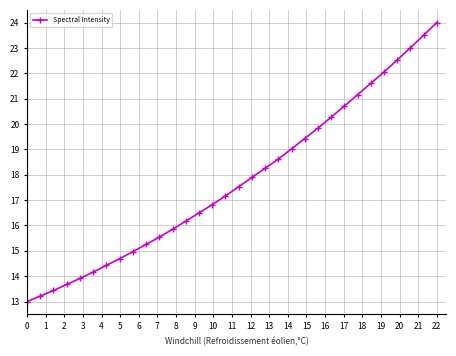

How many distinct data groups are displayed?

1